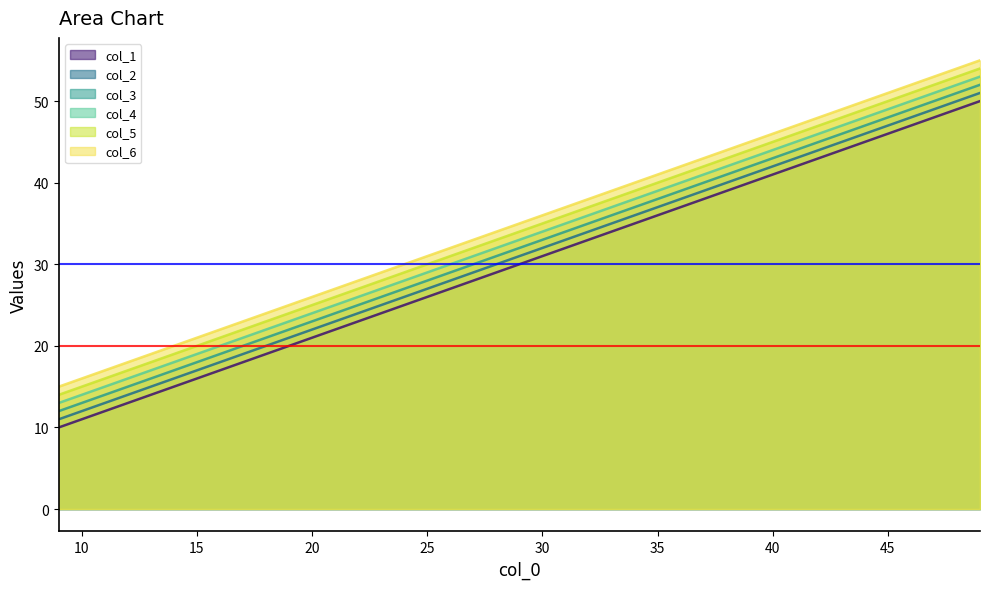

At which label does col_1 reach its minimum?

9